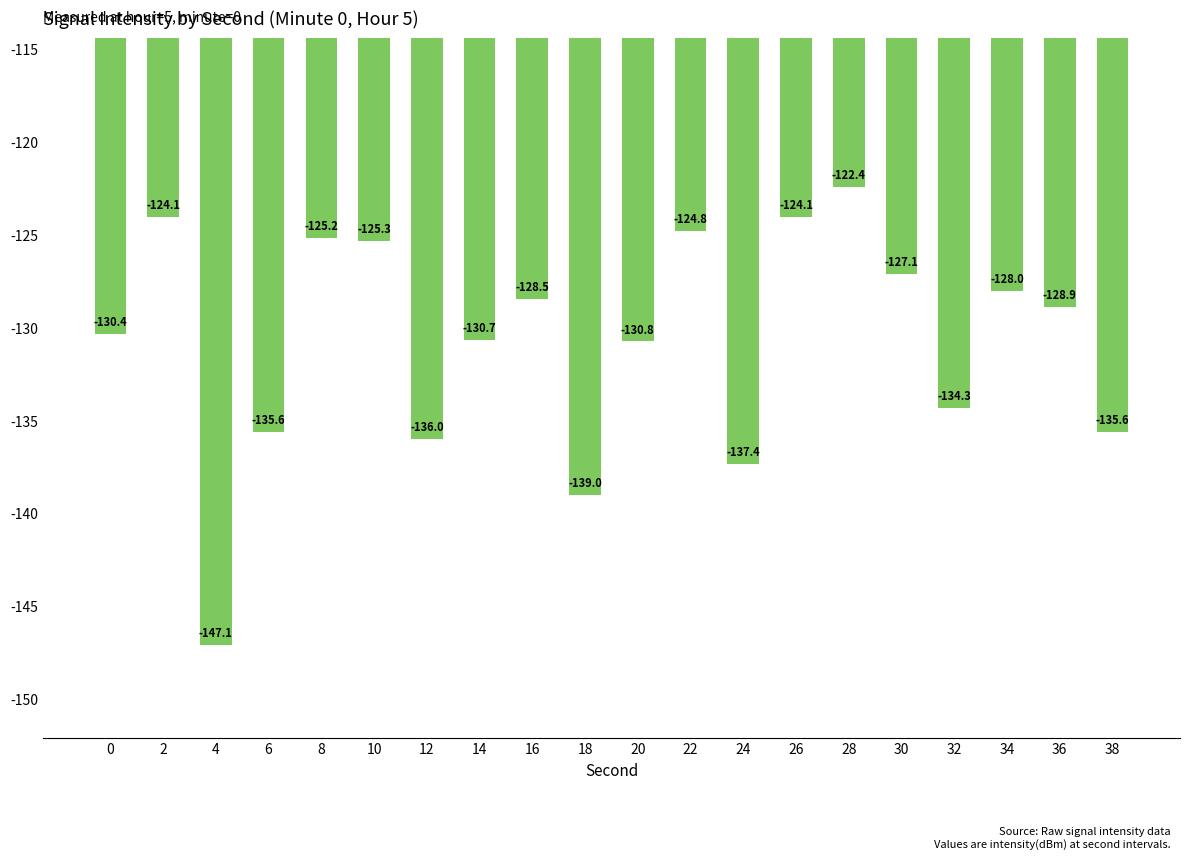

How many values are below -128?

13